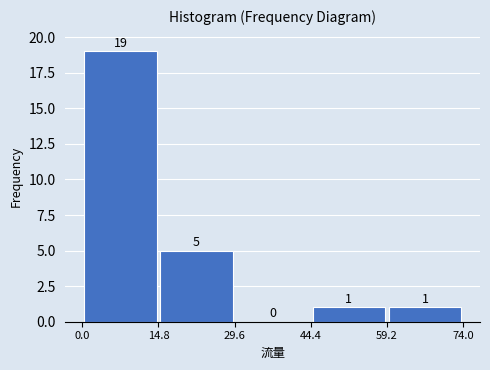

Which range on the x-axis has the tallest bar?

0.0 to 14.8